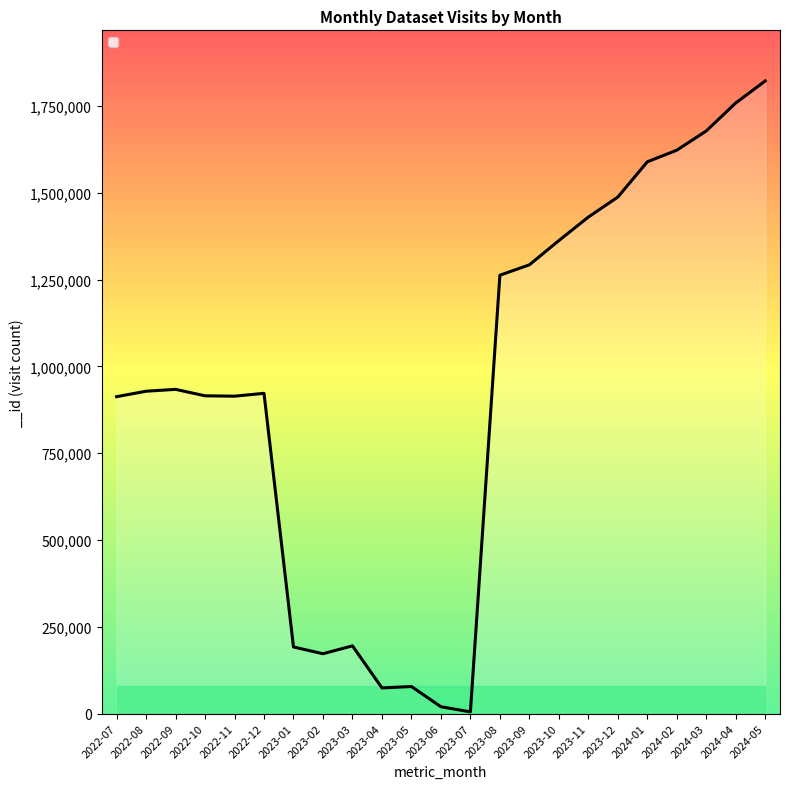

What is the difference between the maximum and second lowest values?

1802692